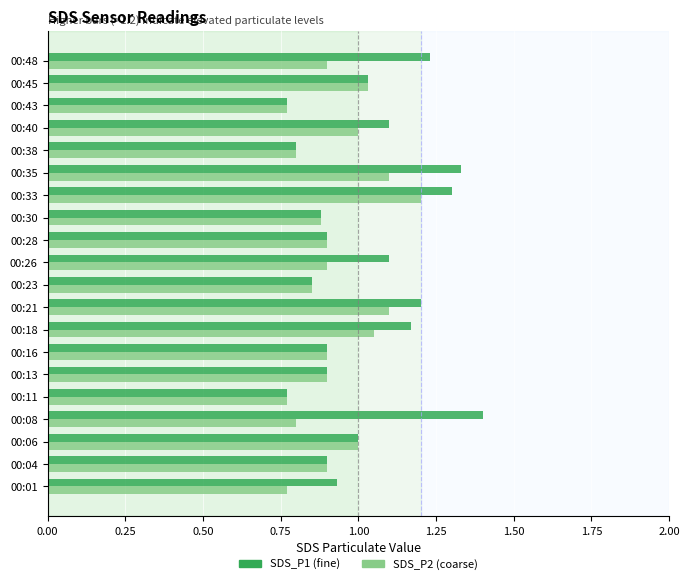

Which category has the highest value across all series?

00:08